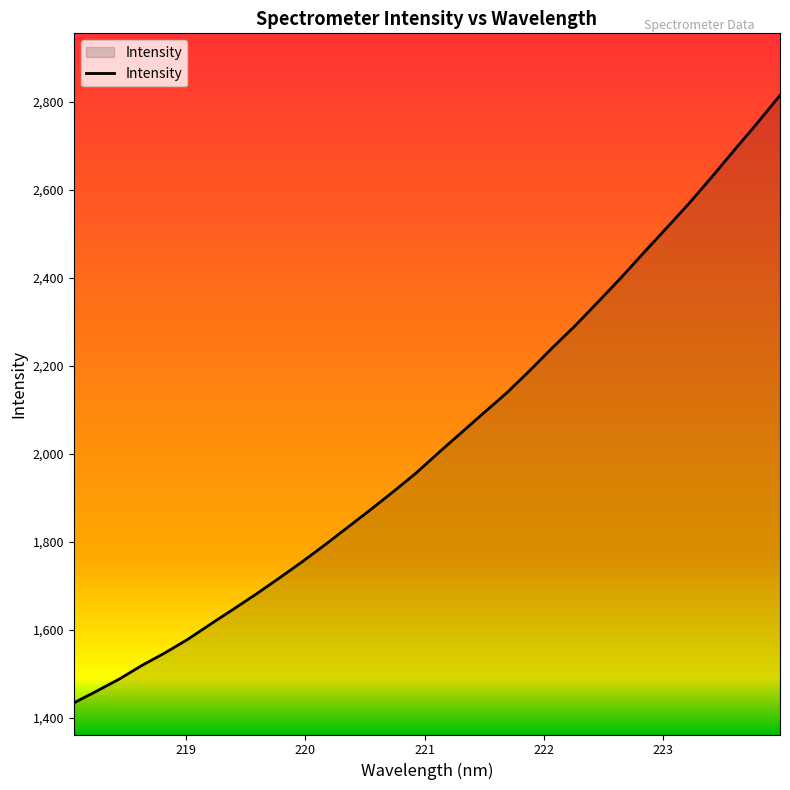

What is the difference between the maximum and minimum values?

1380.5